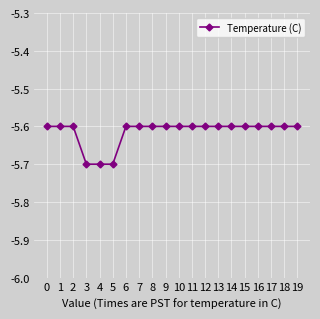

What is the average value?

-5.6